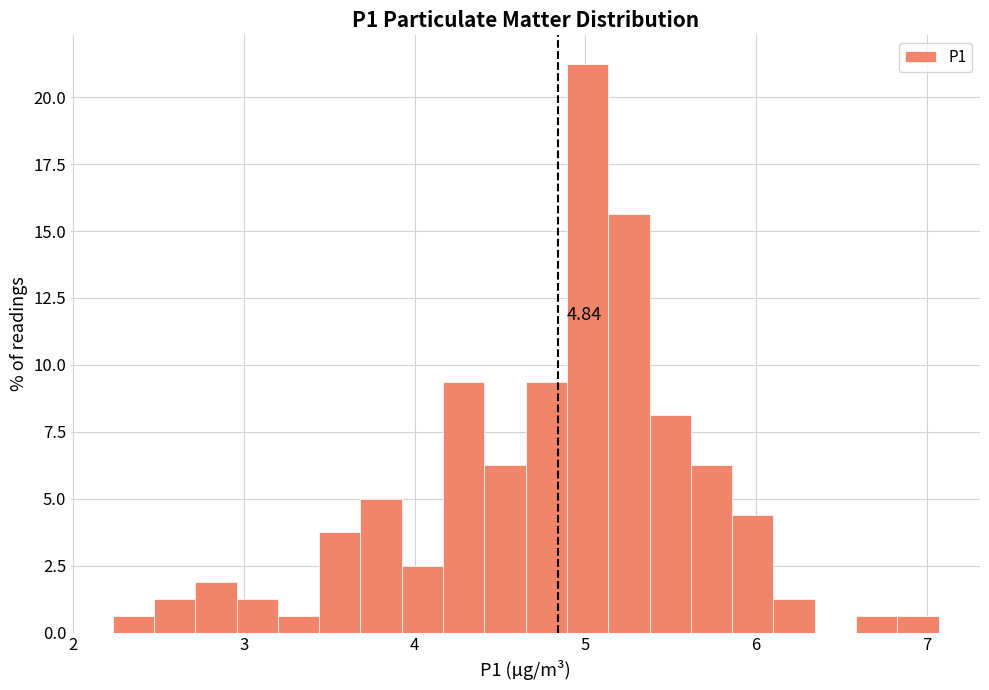

Around what value on the x-axis is the tallest bar? Give the approximate position of its centre, as read against the axis.

5.0